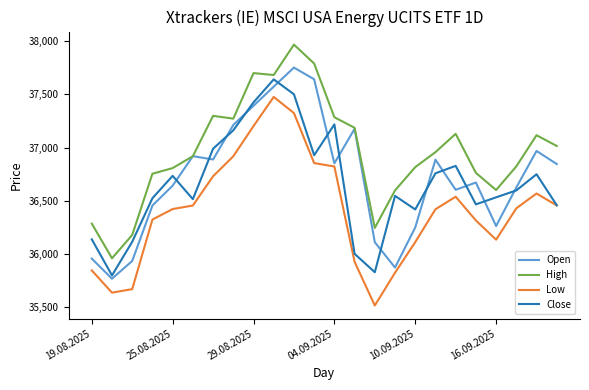

What is the smallest value displayed?

35515